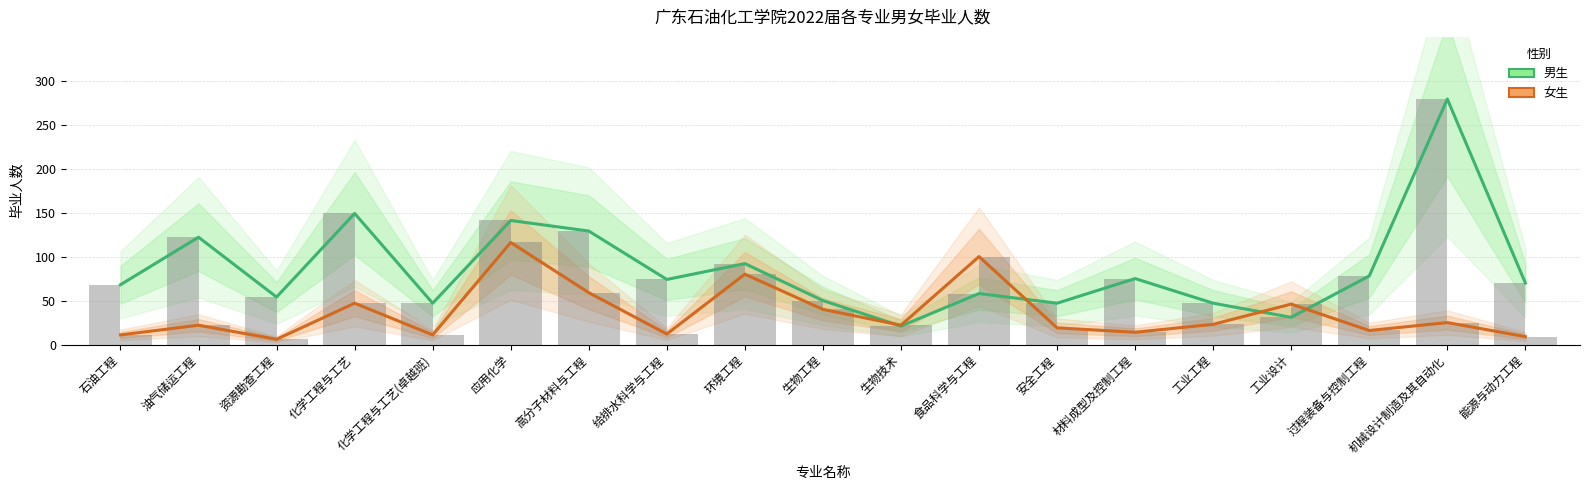

What is the highest value of the 女生 series?

116